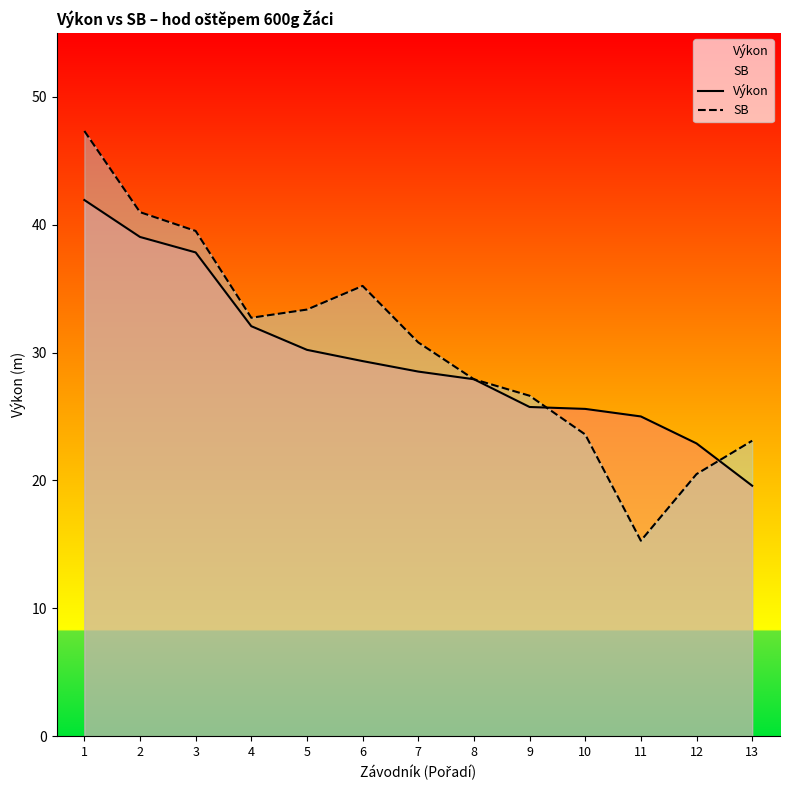

What is the difference between the second highest and minimum values in the Výkon series?

19.5